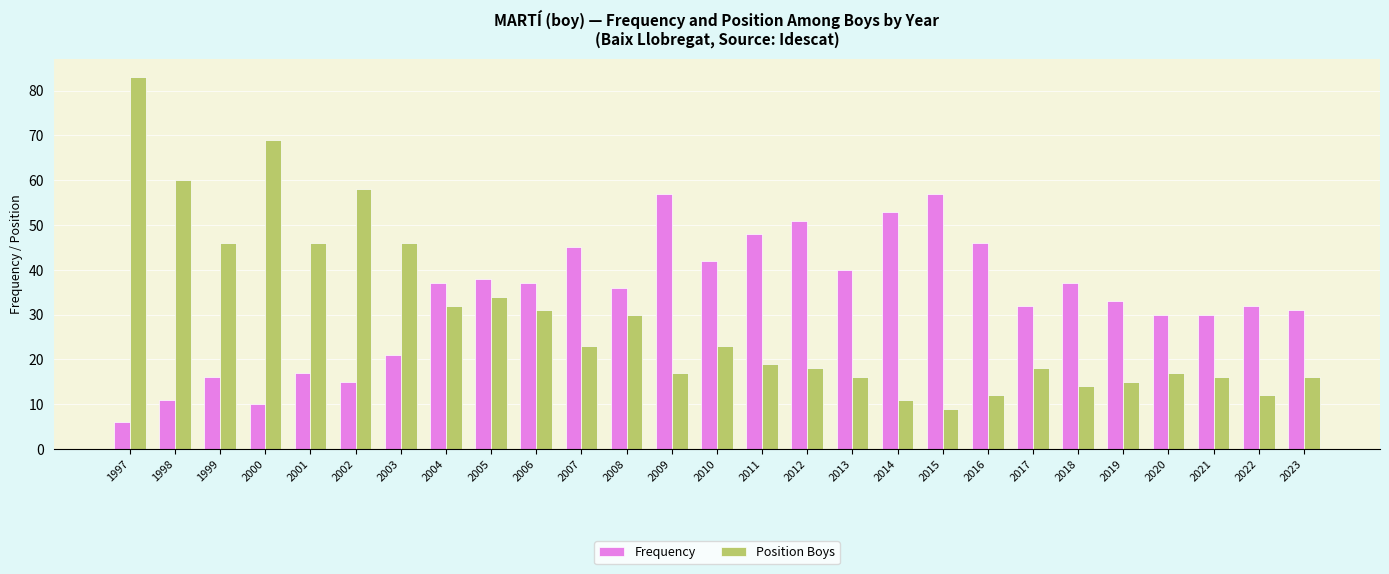

Is it true that Position Boys equals 11 at 2012?

False